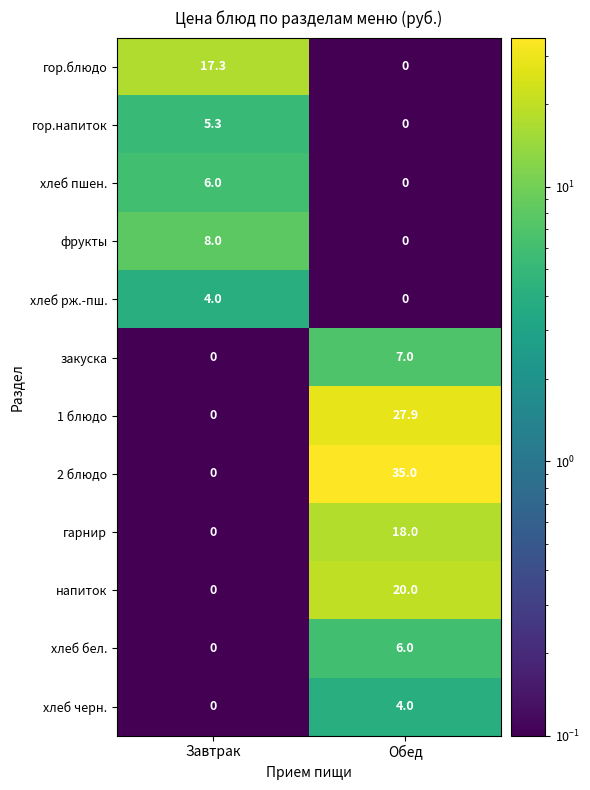

What is the sum of the 2 блюдо values at Завтрак and Обед?

35.0